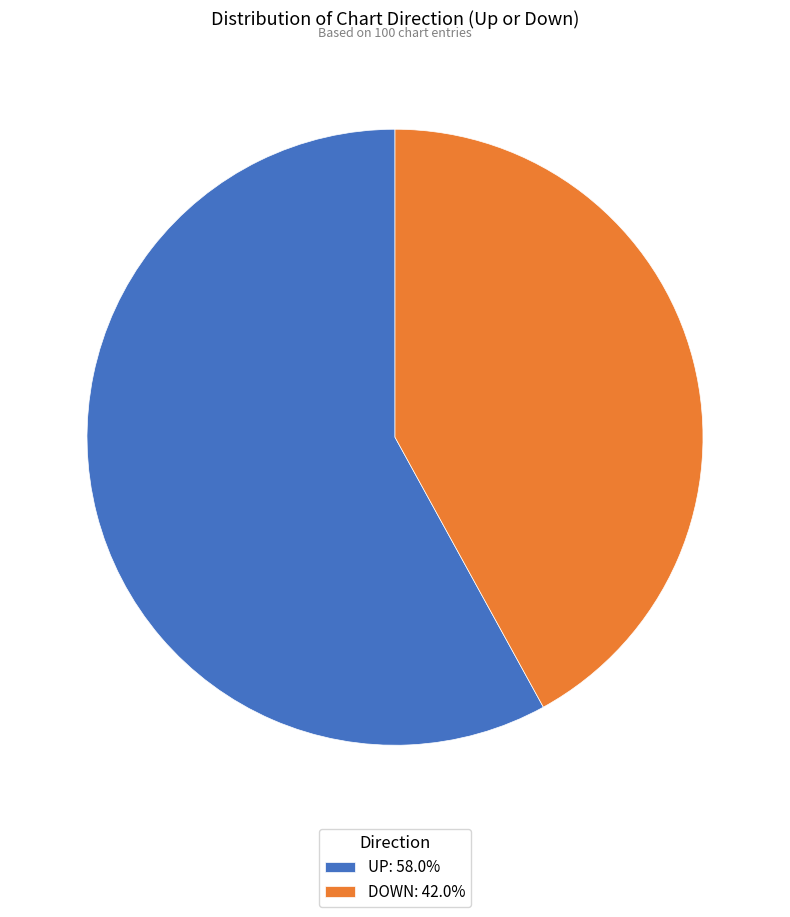

Is there a majority slice in this chart?

Yes